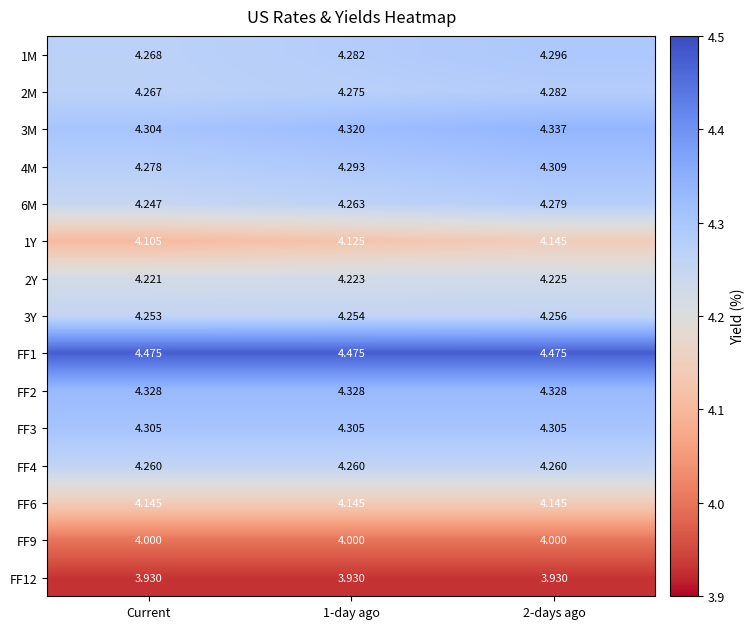

What is the difference between the highest and lowest values at 1-day ago?

0.5